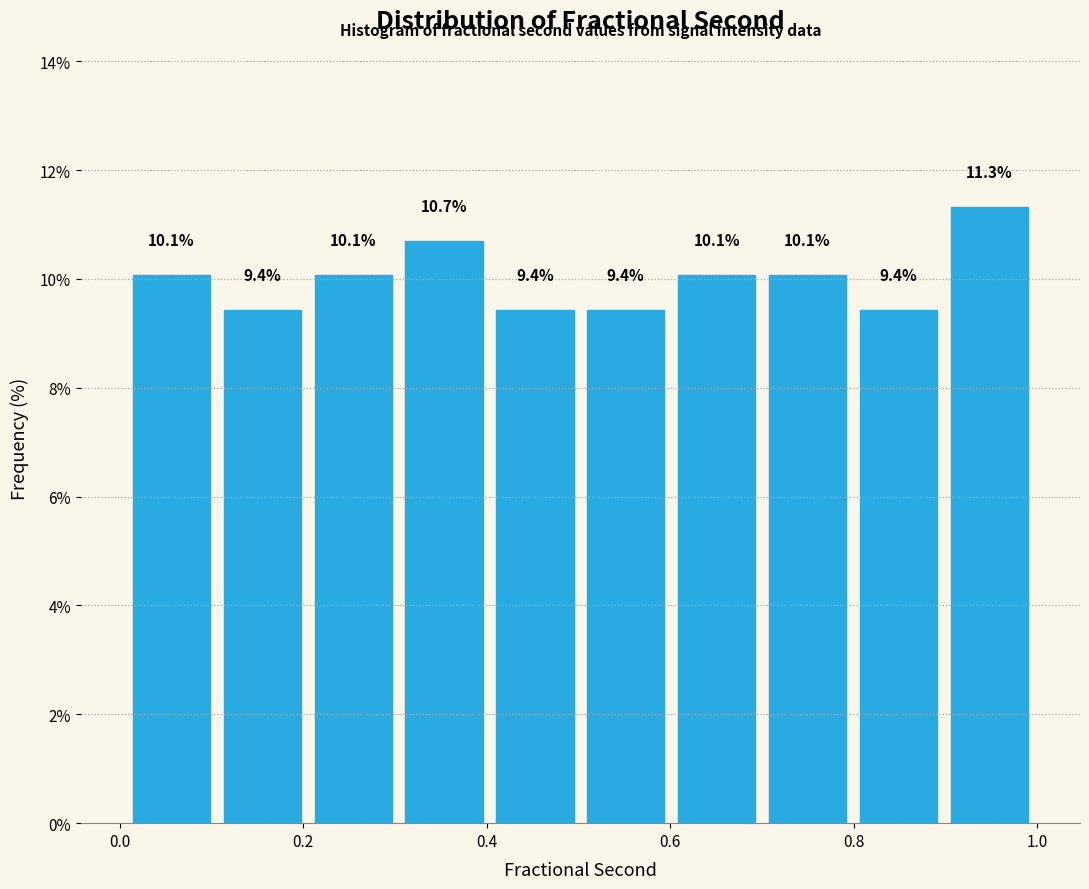

Reading left to right, list every bar in this chart as the range it spans on the x-axis followed by its height. The bar edges are not printed on the chart, so give them approximately, as read against the axis.

0.0 to 0.1: 10.1
0.1 to 0.2: 9.4
0.2 to 0.3: 10.1
0.3 to 0.4: 10.7
0.4 to 0.5: 9.4
0.5 to 0.6: 9.4
0.6 to 0.7: 10.1
0.7 to 0.8: 10.1
0.8 to 0.9: 9.4
0.9 to 1.0: 11.3